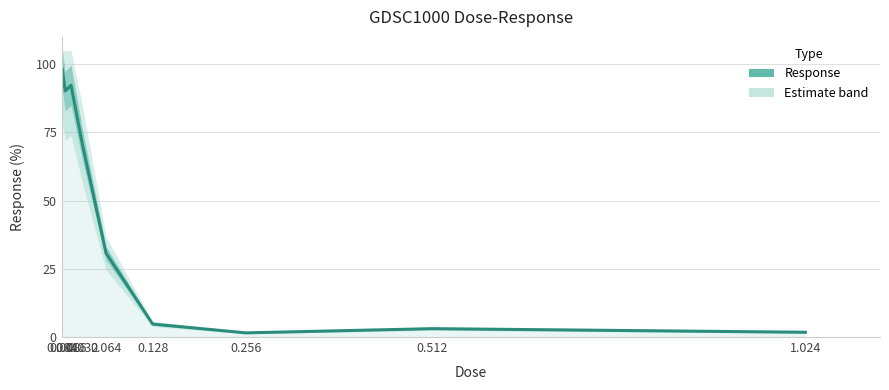

True or false: there are more than 1 points higher than both neighbors.

True